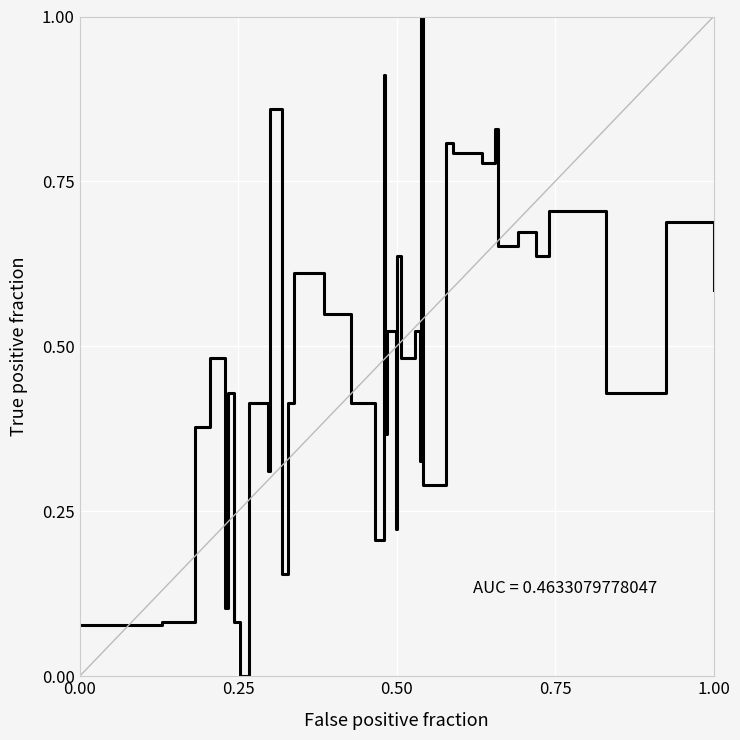

What is the average value?

0.5